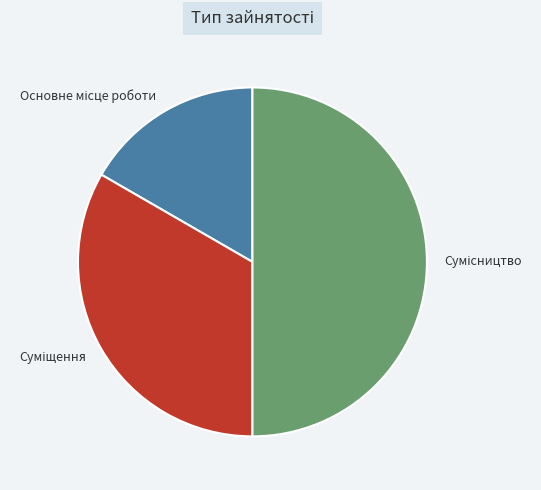

Does Суміщення represent more than half of the total?

No